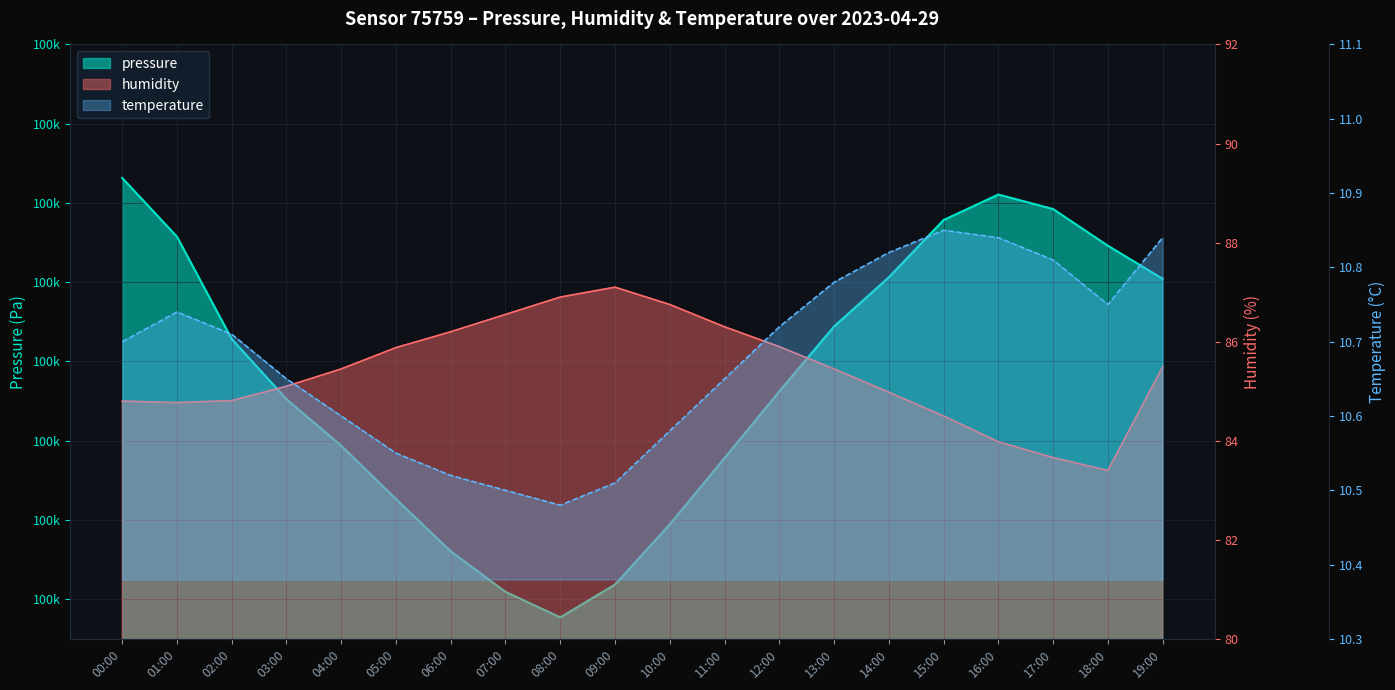

At which label does humidity reach its minimum?

18:00